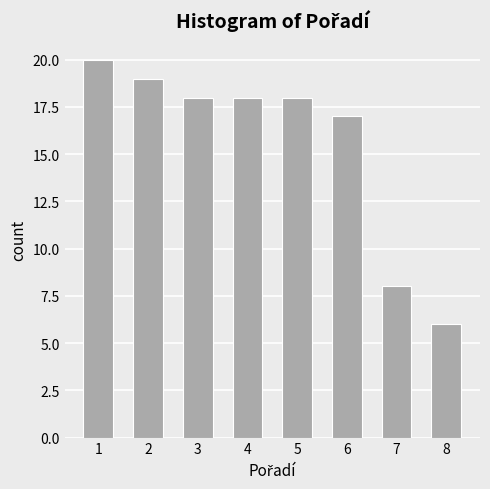

Reading left to right, transcribe this chart: for each bar, give the range it covers on the x-axis and its height. The values are not printed on the chart, so give them approximately, as read against the axis.

0.5 to 1.5: 20
1.5 to 2.5: 19
2.5 to 3.5: 18
3.5 to 4.5: 18
4.5 to 5.5: 18
5.5 to 6.5: 17
6.5 to 7.5: 8
7.5 to 8.5: 6